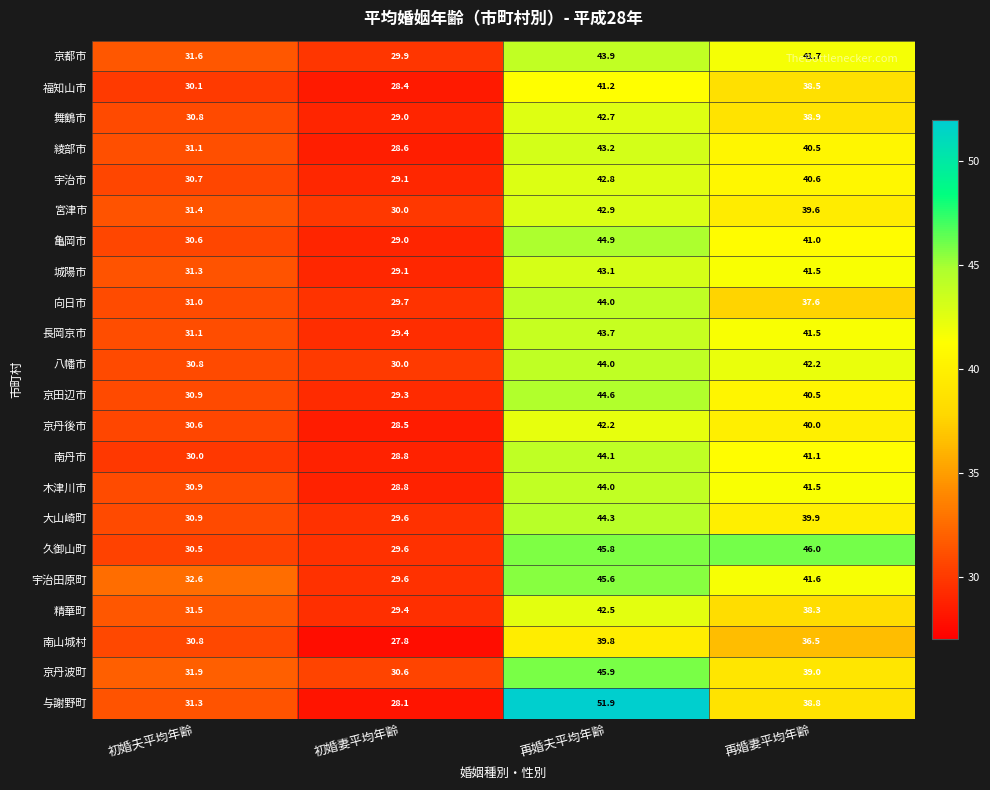

What is the lowest value of the 亀岡市 series?

29.0